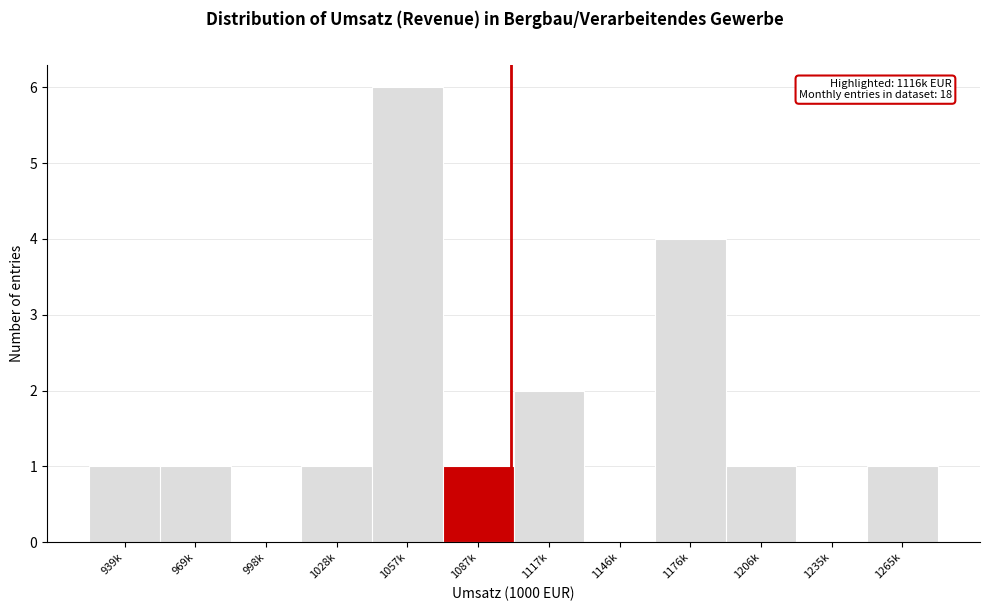

Reading left to right, list all the values displayed in this chart.

939k=1	969k=1	998k=0	1028k=1	1057k=6	1087k=1	1117k=2	1146k=0	1176k=4	1206k=1	1235k=0	1265k=1